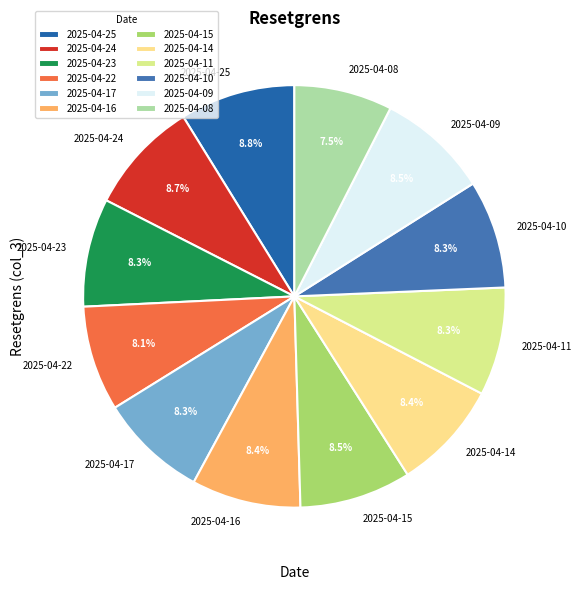

Is it true that 2025-04-09 is 1% of the pie?

False